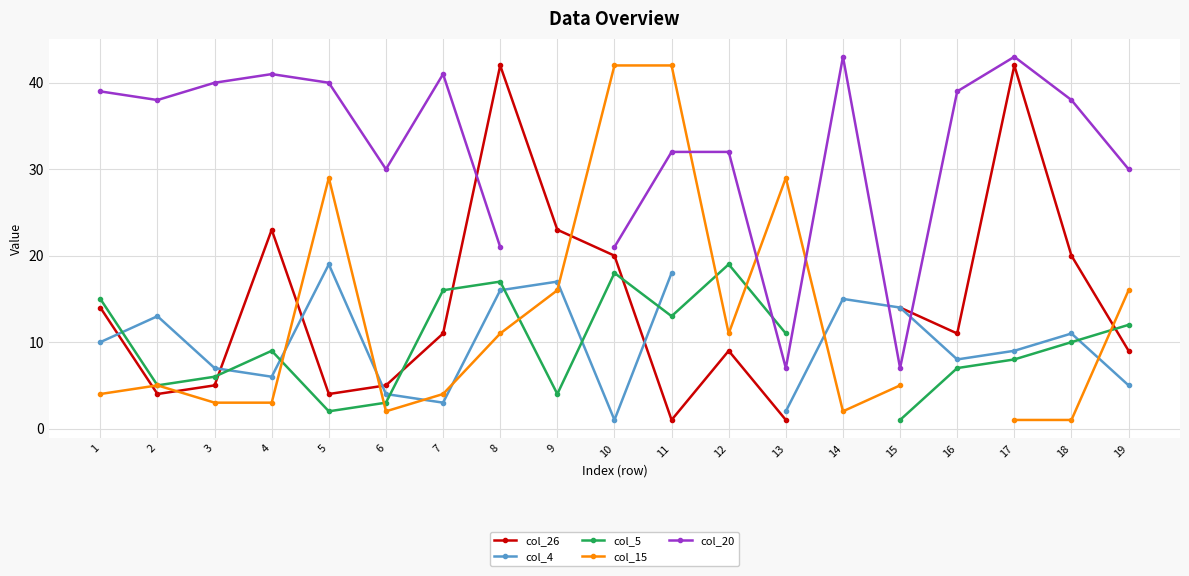

What are all the series names shown in the legend?

col_26, col_4, col_5, col_15, col_20